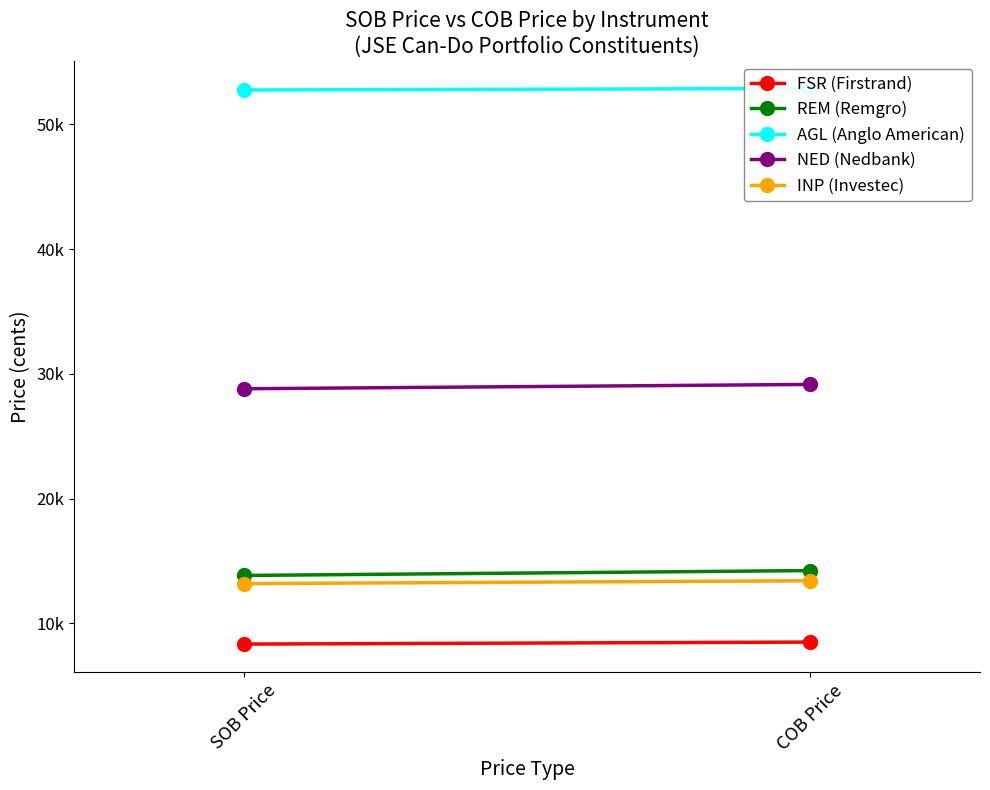

Where is INP (Investec) nearest to the value 13309?

SOB Price